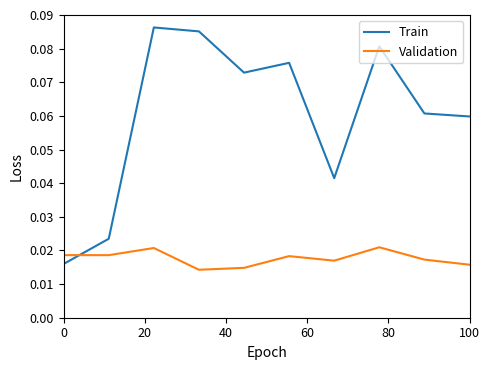

Rank the series by their average value, from lowest to highest.

Validation, Train